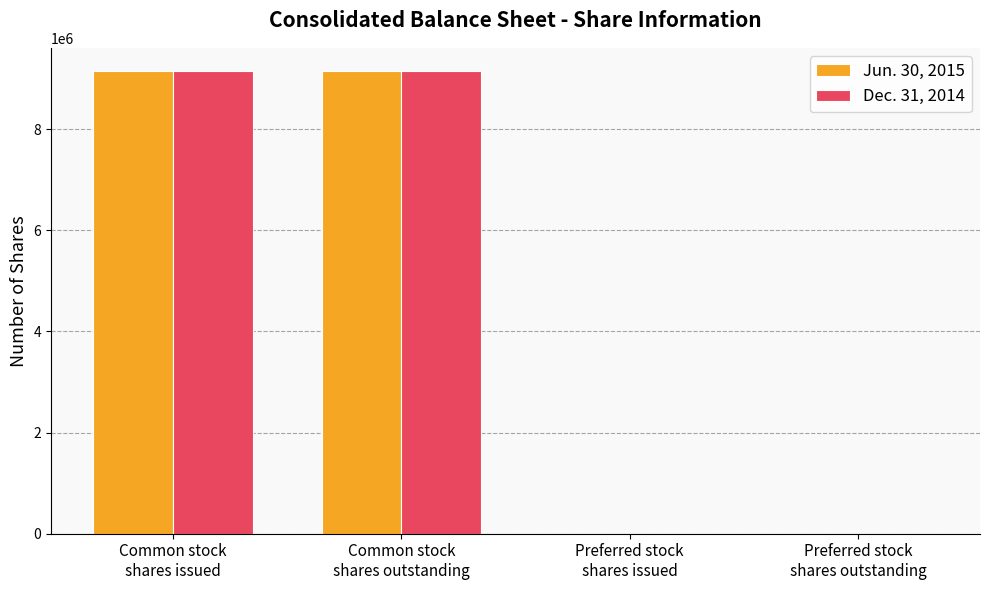

Is it true that Dec. 31, 2014 equals 0 at Preferred stock
shares issued?

True